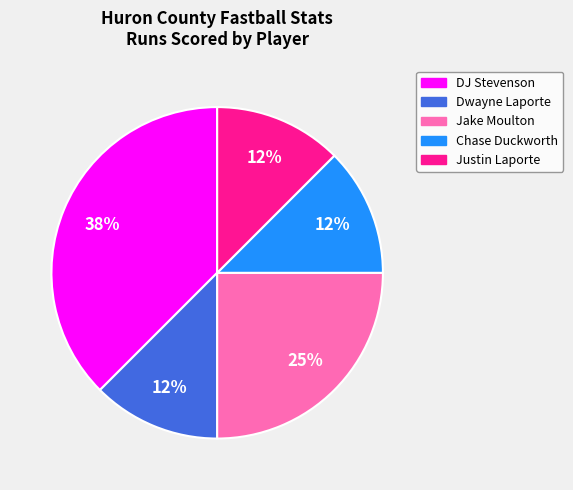

True or false: Jake Moulton accounts for 39% of the total.

False